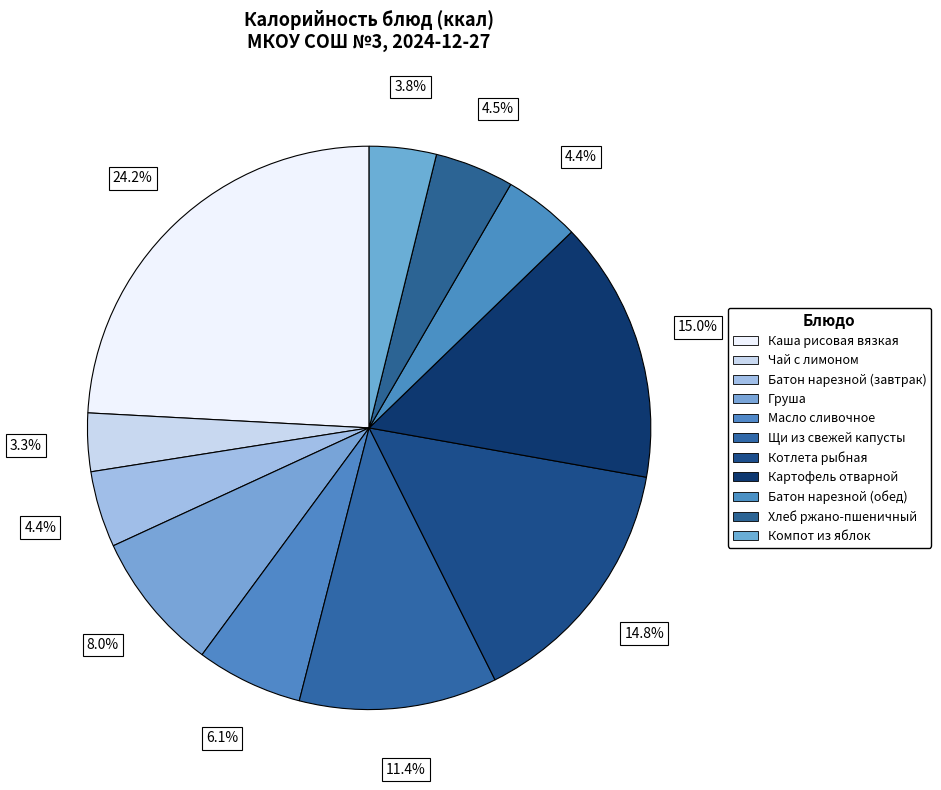

Approximately how many times larger is the value at Батон нарезной (обед) compared to Компот из яблок?

1.1